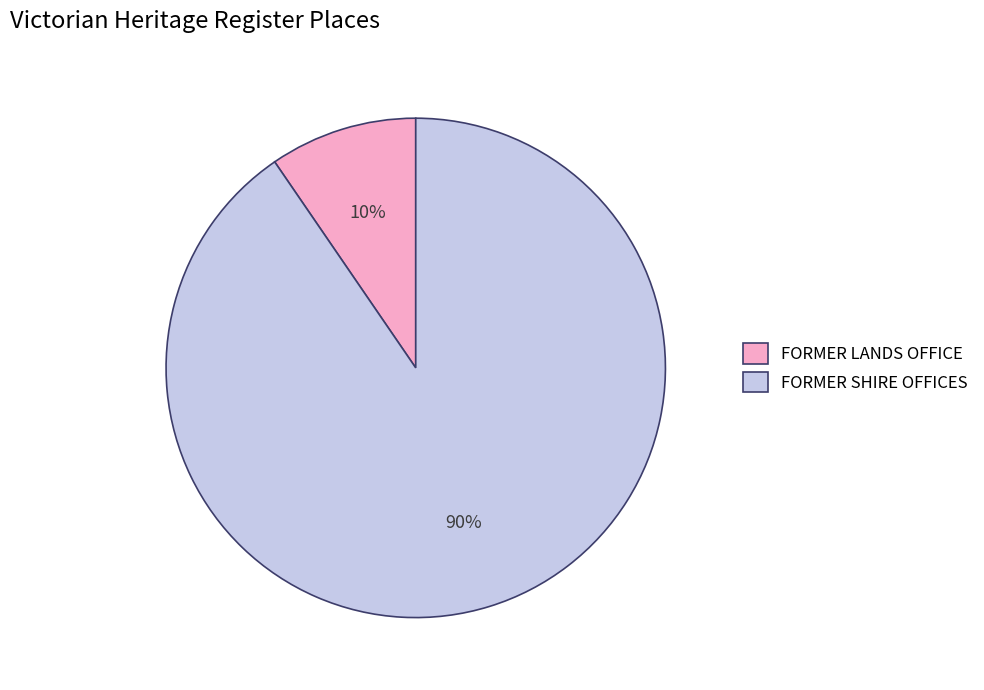

Is it true that FORMER SHIRE OFFICES is 98% of the pie?

False